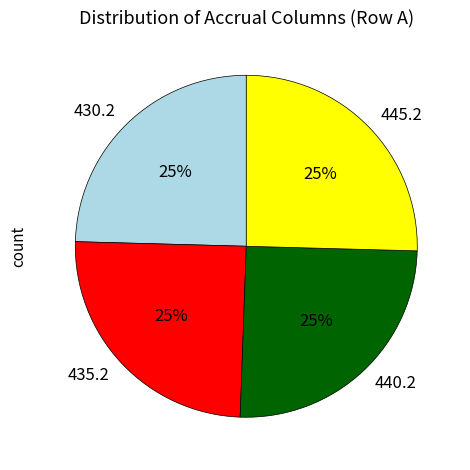

Is there a majority slice in this chart?

No